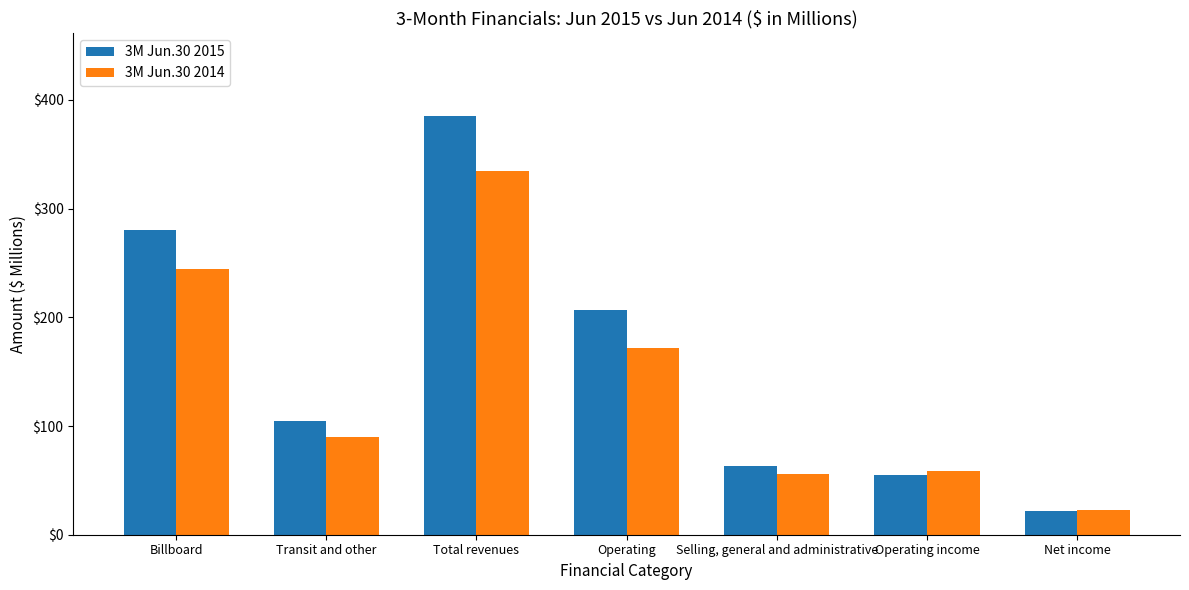

At which label does 3M Jun.30 2014 first exceed 90?

Billboard